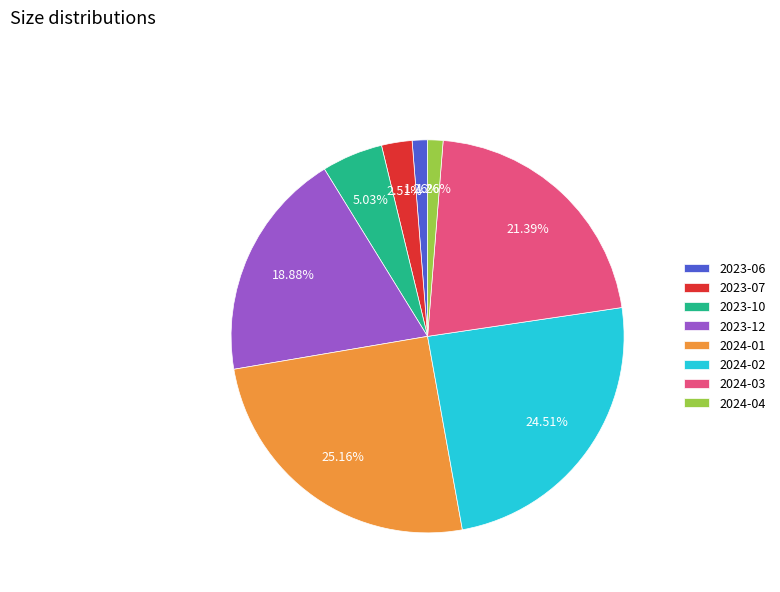

Approximately how many times larger is the value at 2024-01 compared to 2023-10?

5.0